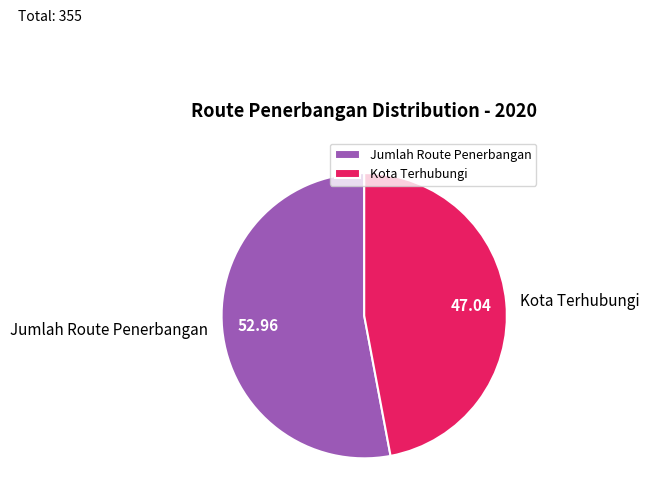

What is the smallest slice in the pie chart?

Kota Terhubungi